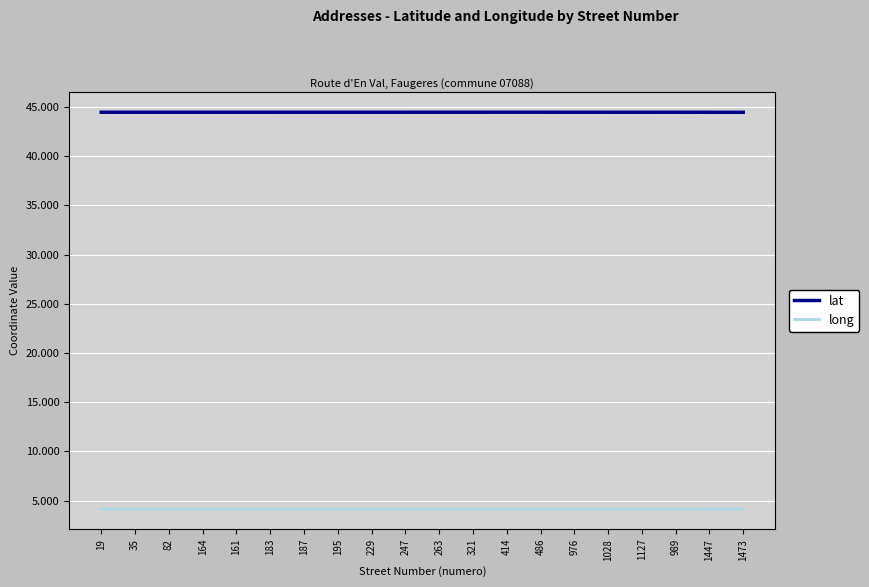

Reading left to right, extract all data points from this chart.

lat: 19=44.5	35=44.5	82=44.5	164=44.5	161=44.5	183=44.5	187=44.5	195=44.5	229=44.5	247=44.5	263=44.5	321=44.5	414=44.5	486=44.5	976=44.5	1028=44.5	1127=44.5	989=44.5	1447=44.5	1473=44.5
long: 19=4.1	35=4.1	82=4.1	164=4.1	161=4.1	183=4.1	187=4.1	195=4.1	229=4.1	247=4.1	263=4.1	321=4.1	414=4.1	486=4.1	976=4.1	1028=4.1	1127=4.1	989=4.1	1447=4.1	1473=4.1